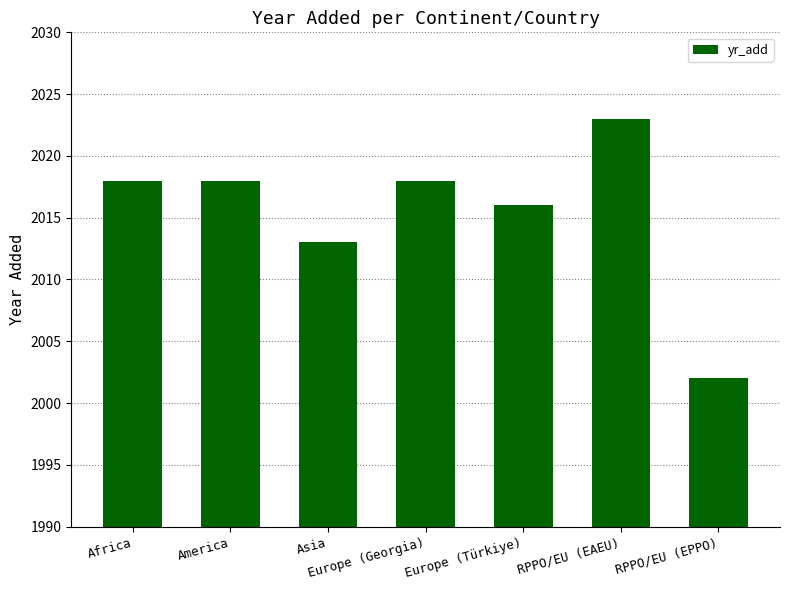

The value at Africa is 2018. True or false?

True